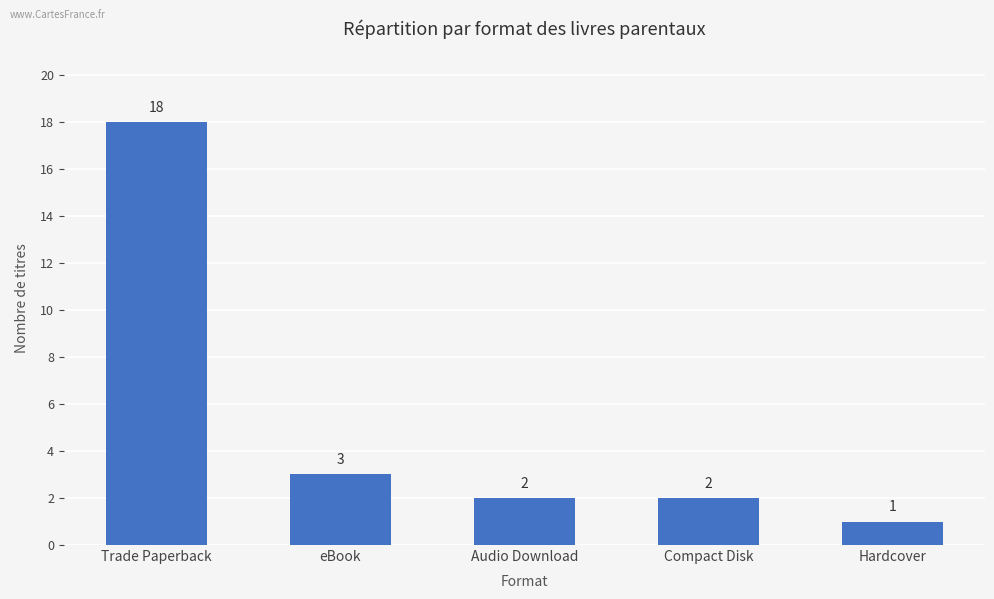

What is the minimum value shown in the chart?

1